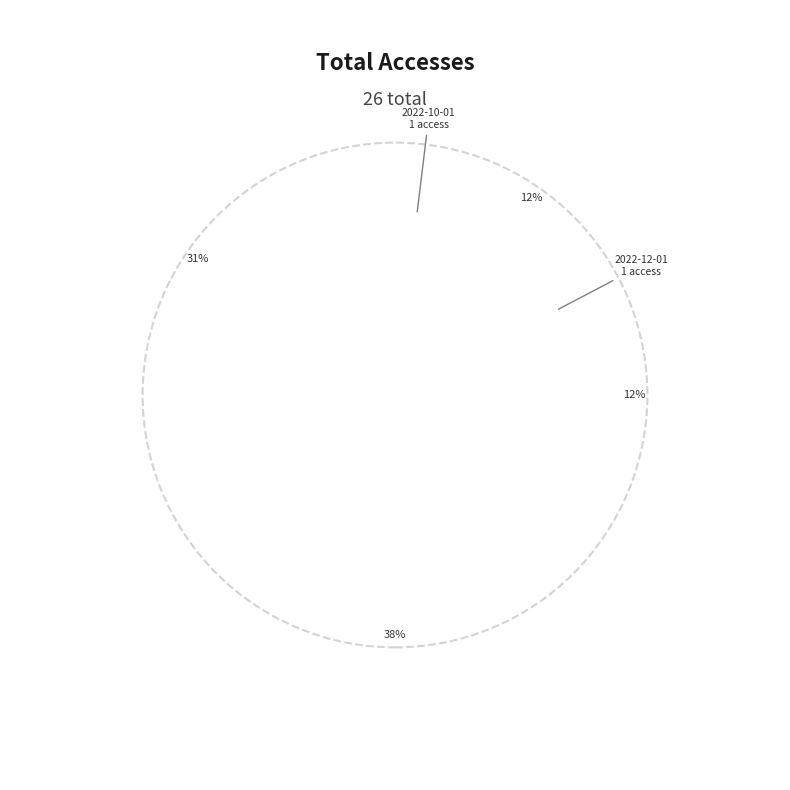

Which has a higher value, 2023-01-01 or 2022-11-01?

2023-01-01